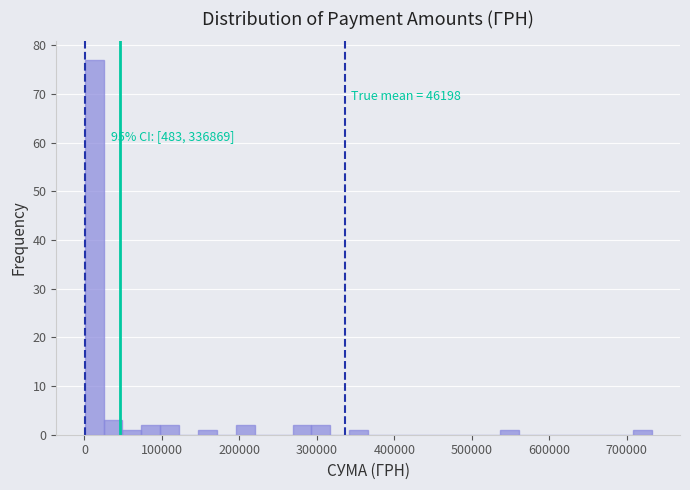

Read against the x-axis, roughly where is the centre of the tallest bar?

10000